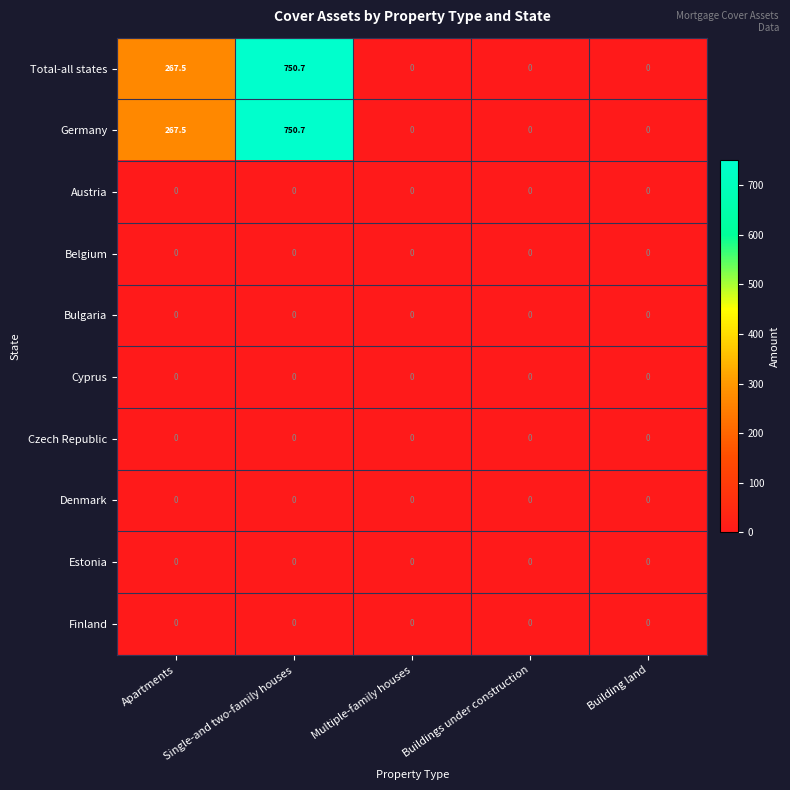

What is the spread (max minus min) of values at Apartments?

267.5